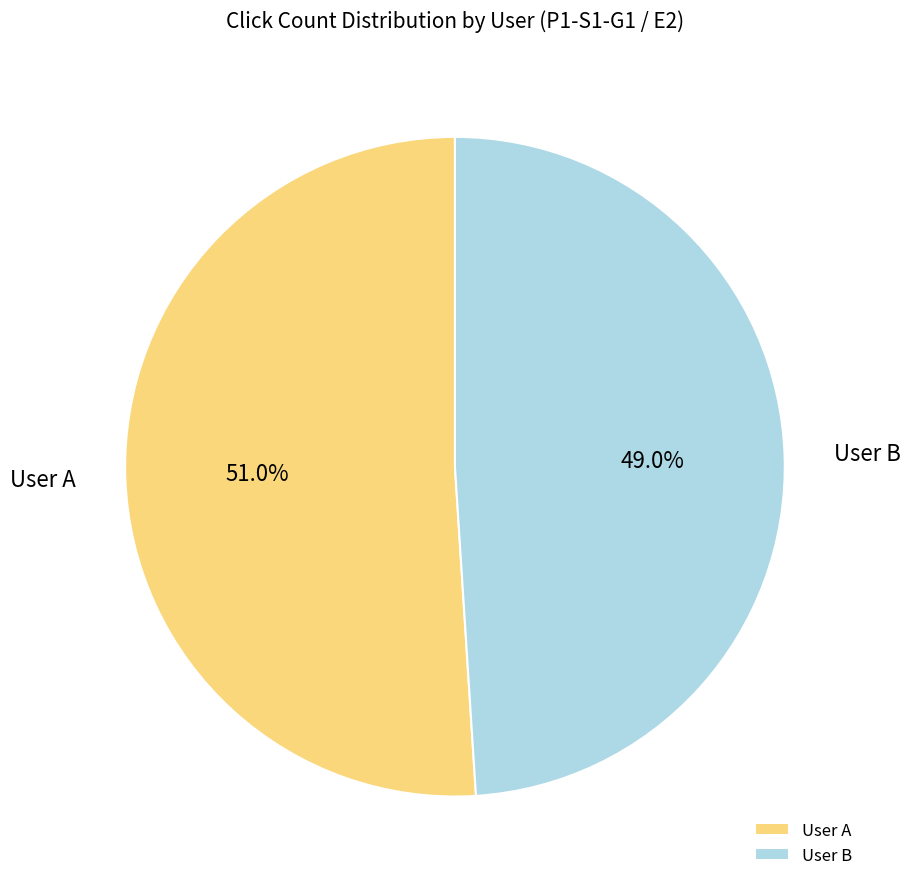

The User B slice represents 56% of the pie. True or false?

False